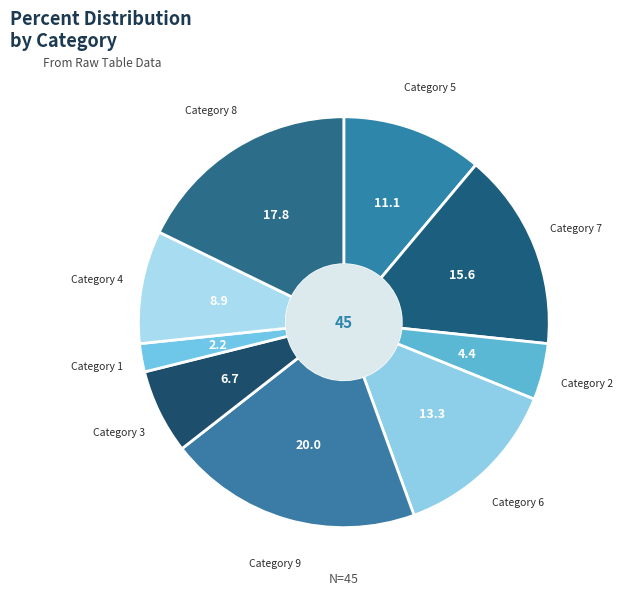

Does any single category account for the majority?

No